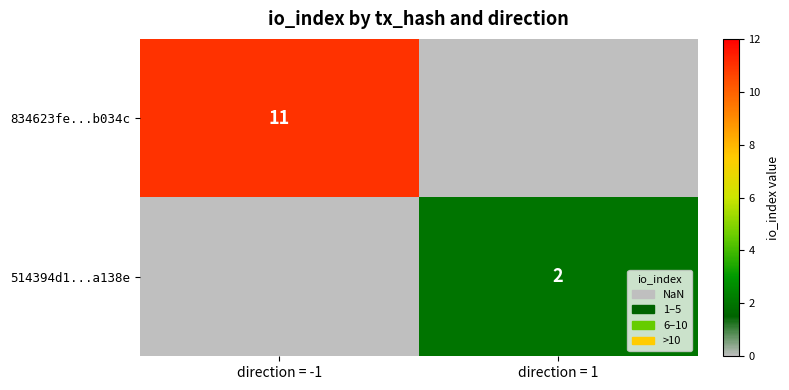

How many data points does each series have?

2